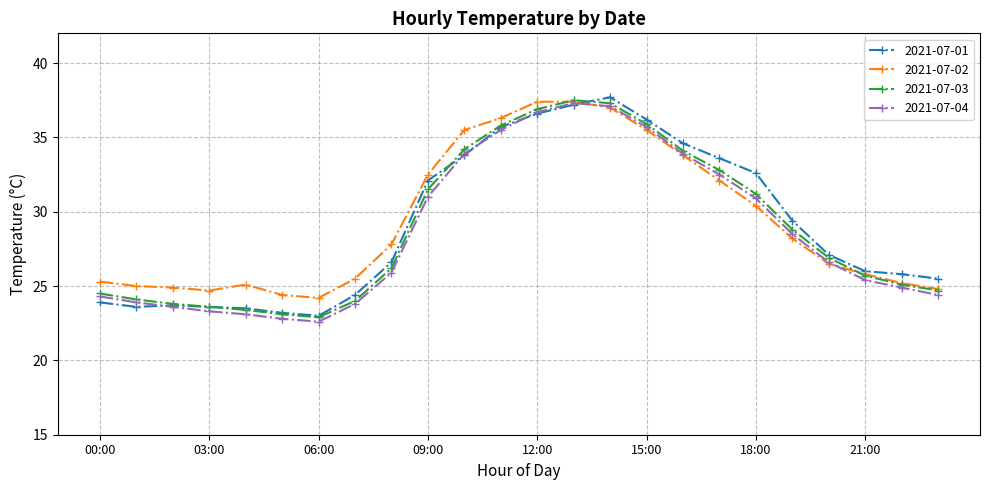

What is the lowest value of the 2021-07-04 series?

22.6